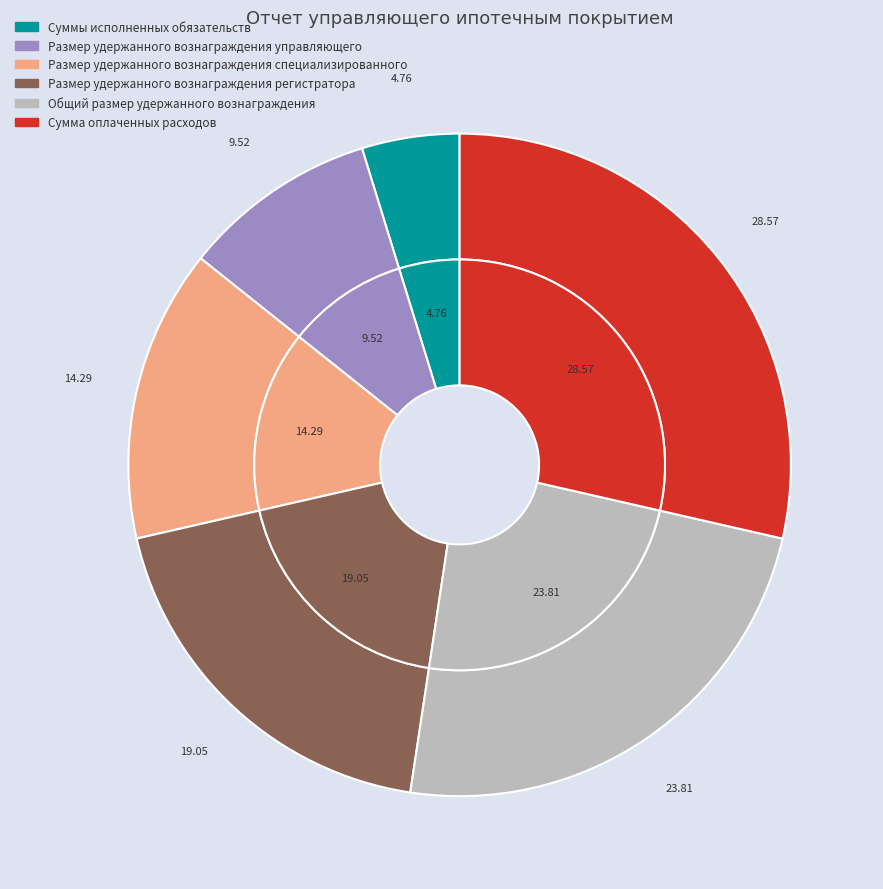

Rank the categories by value from highest to lowest.

Сумма оплаченных расходов, Общий размер удержанного вознаграждения, Размер удержанного вознаграждения регистратора, Размер удержанного вознаграждения специализированного, Размер удержанного вознаграждения управляющего, Суммы исполненных обязательств